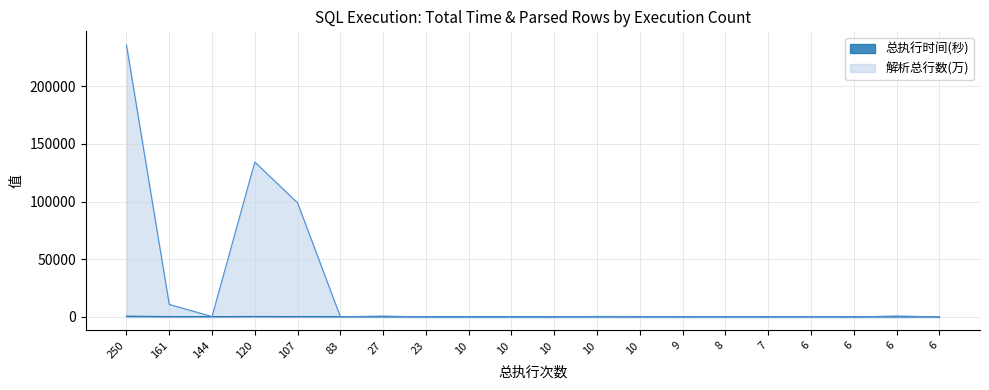

Which series has the largest total across all categories?

解析总行数(万)